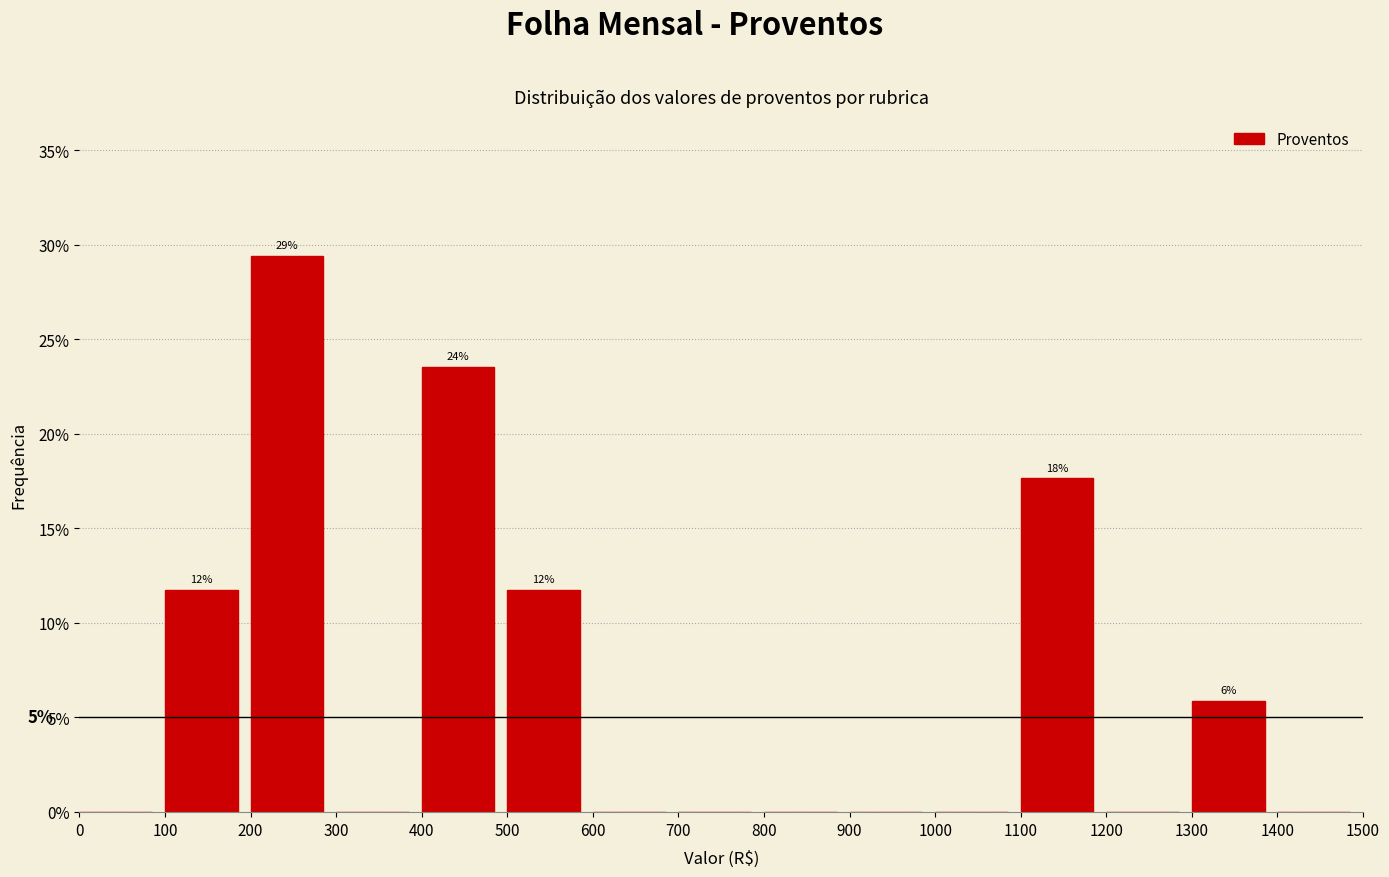

Which range on the x-axis has the tallest bar?

200 to 300